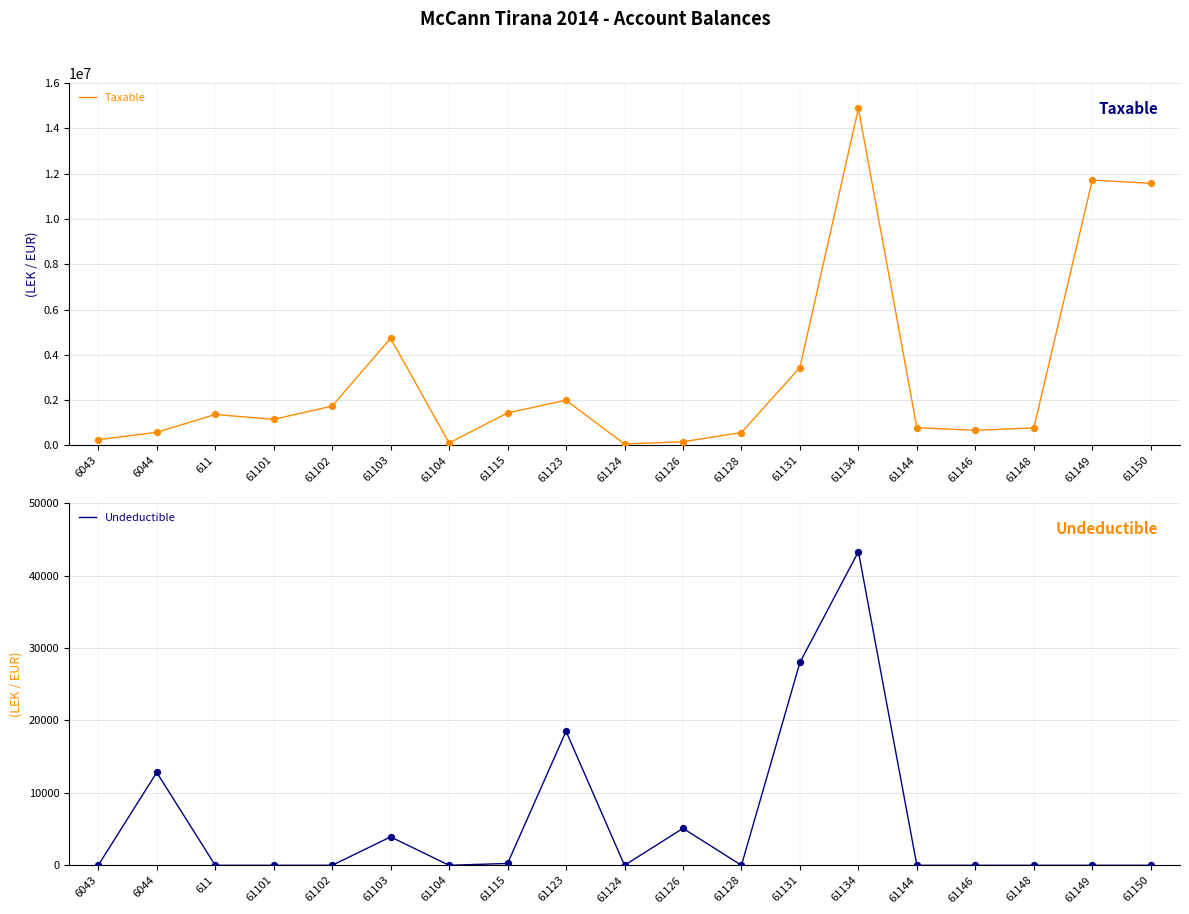

At how many categories does at least one series exceed 13559376?

1